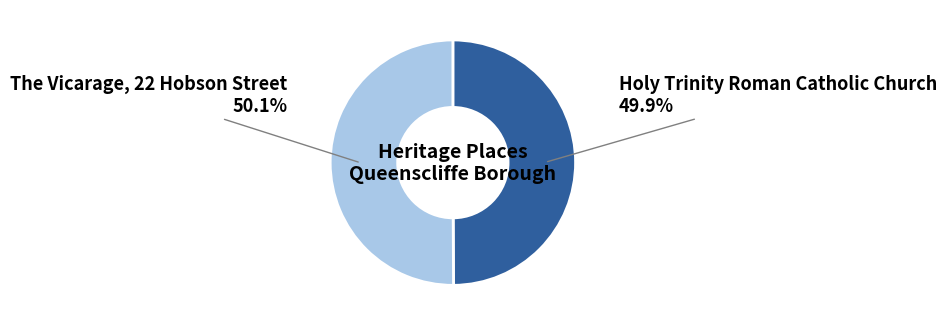

Approximately how many times larger is the value at The Vicarage, 22 Hobson Street compared to Holy Trinity Roman Catholic Church?

1.0